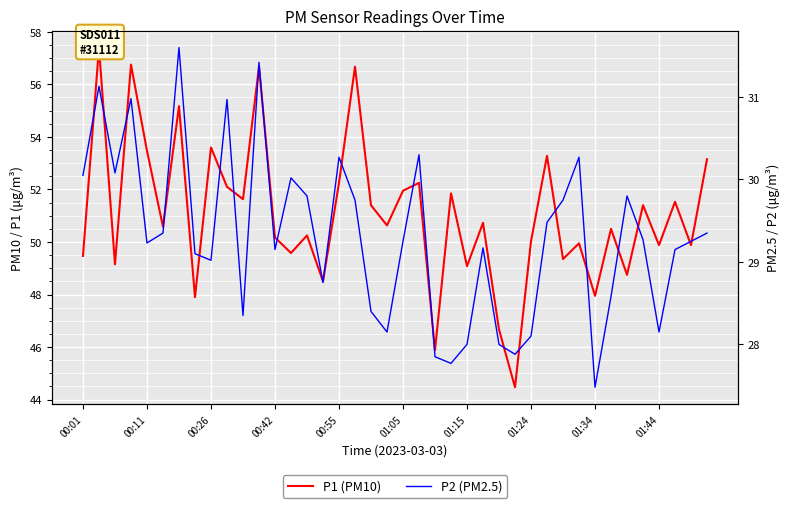

Which series has the largest range (max minus min)?

P1 (PM10)